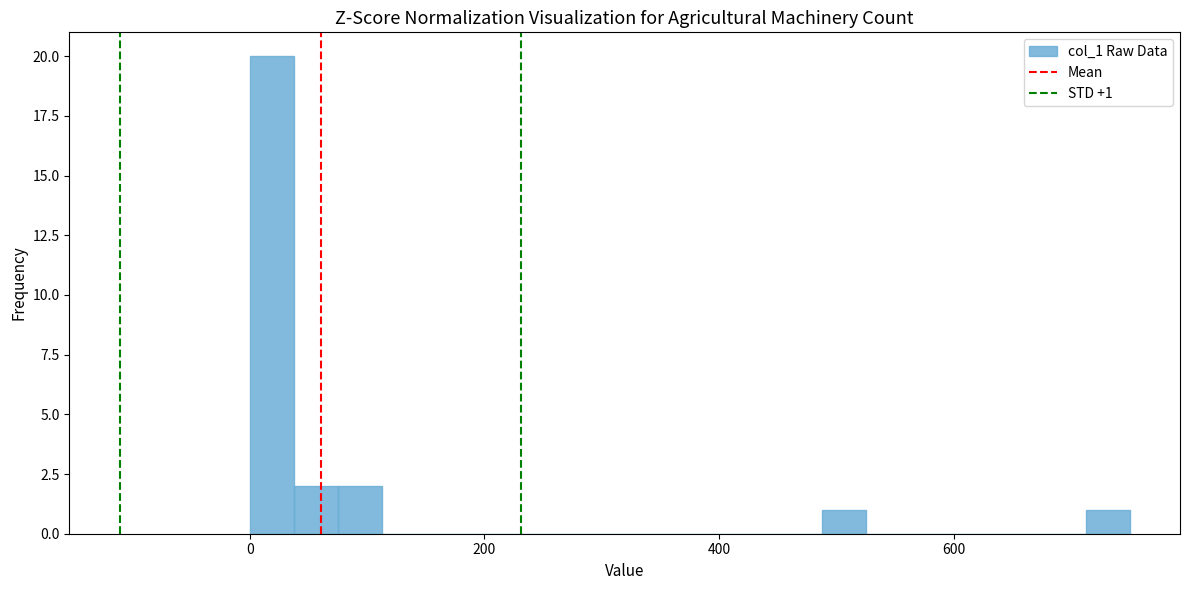

Read against the x-axis, roughly where is the centre of the tallest bar?

20